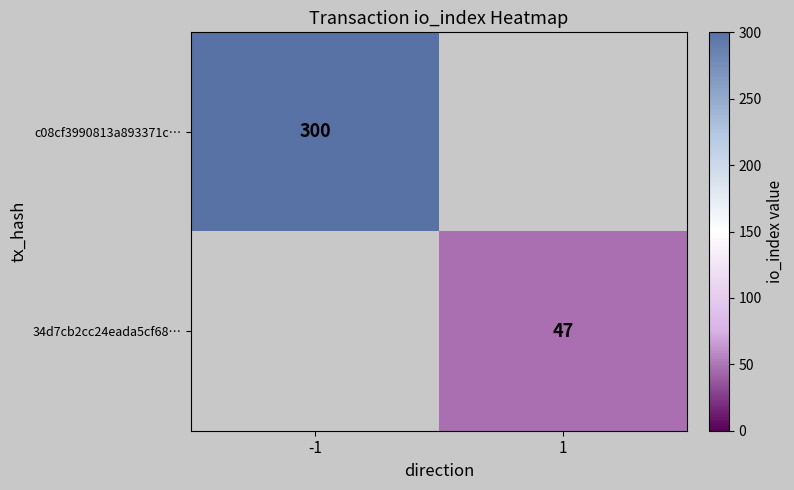

Which label corresponds to the smallest value in the chart?

1